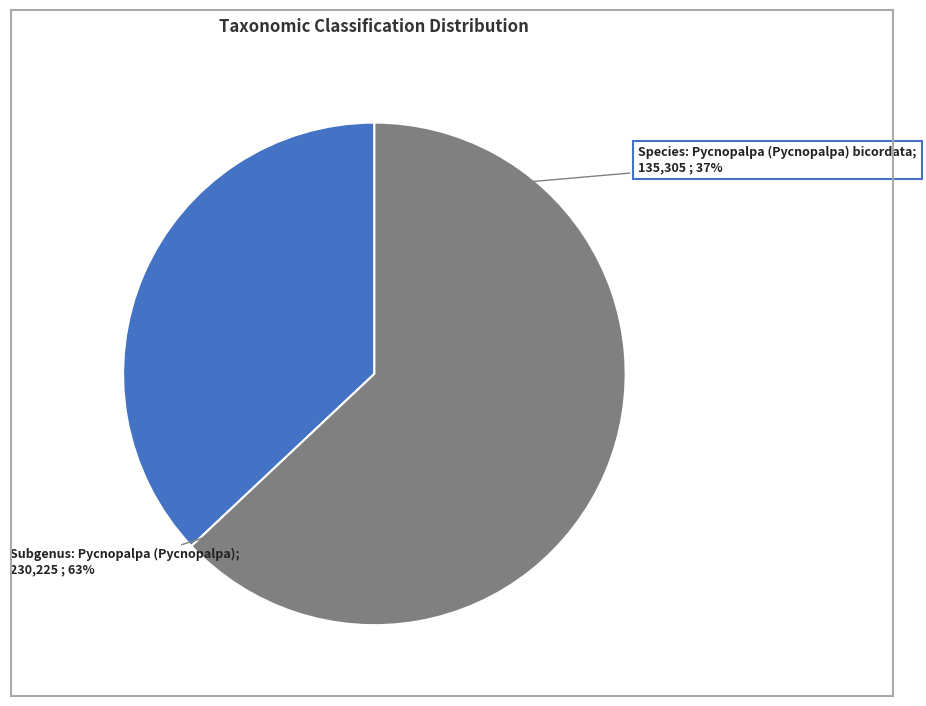

What is the change in value from Species: Pycnopalpa (Pycnopalpa) bicordata to Subgenus: Pycnopalpa (Pycnopalpa)?

+94920